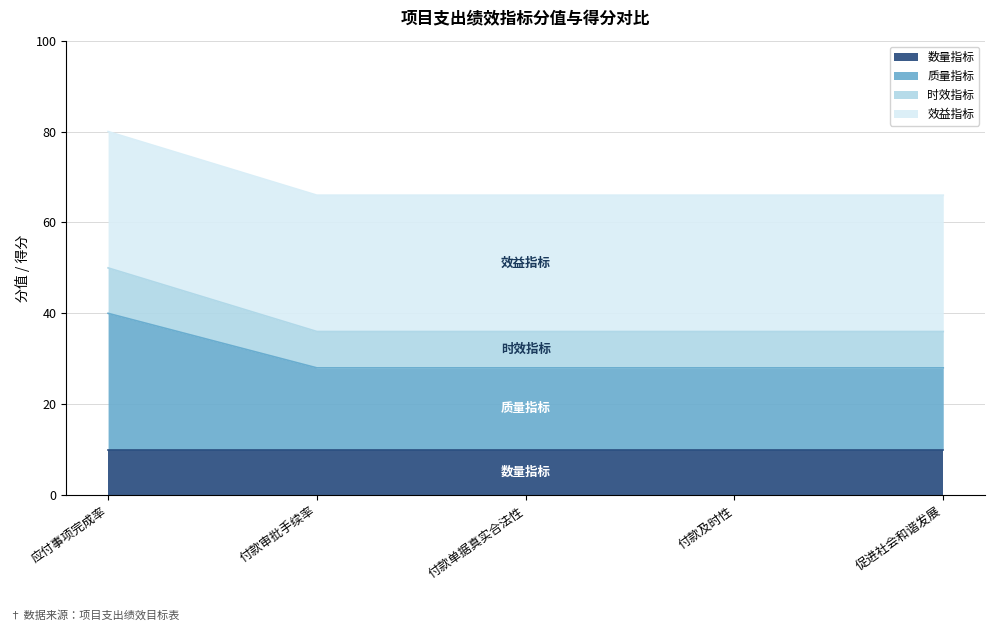

What is the maximum value for 数量指标?

10